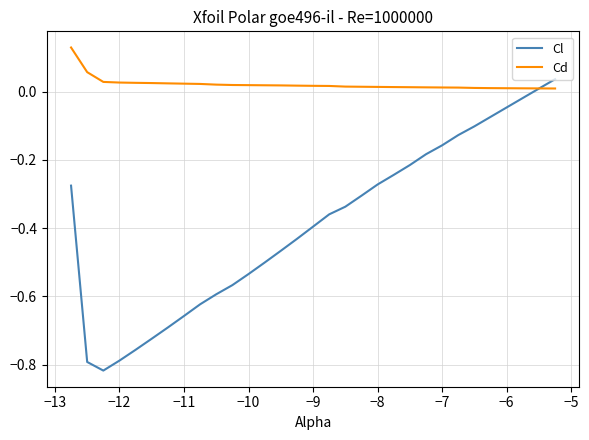

Which series has the largest range (max minus min)?

Cl